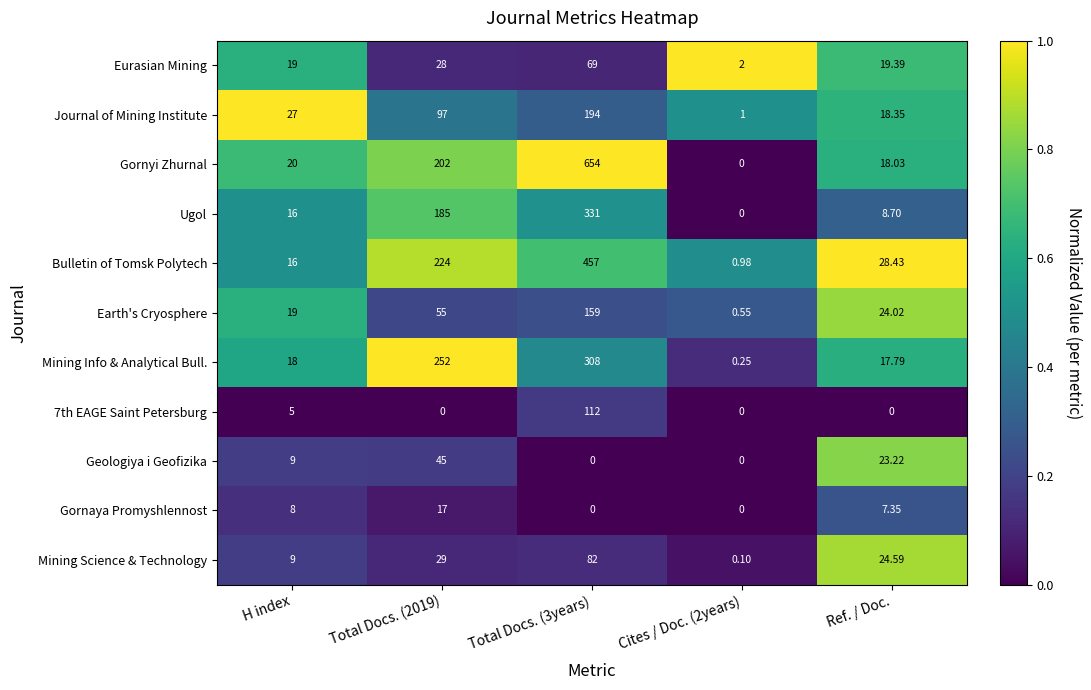

Which series has the widest spread of values?

Gornyi Zhurnal